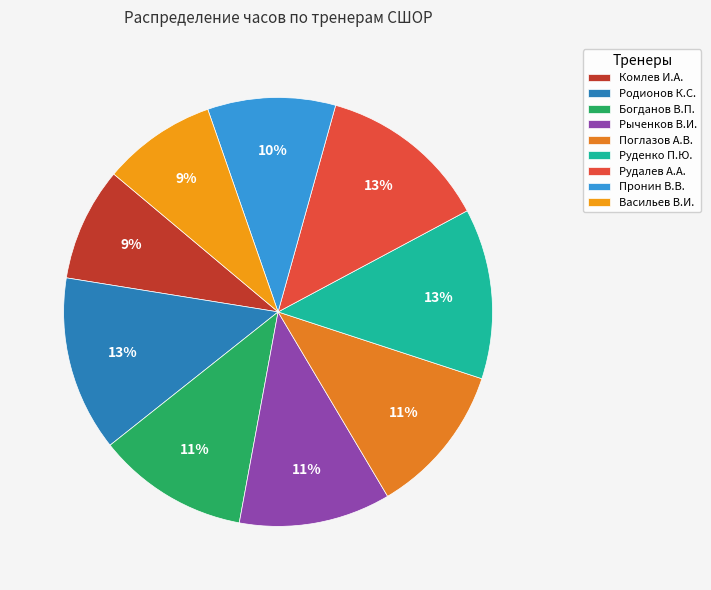

Count the number of slices in the pie.

9